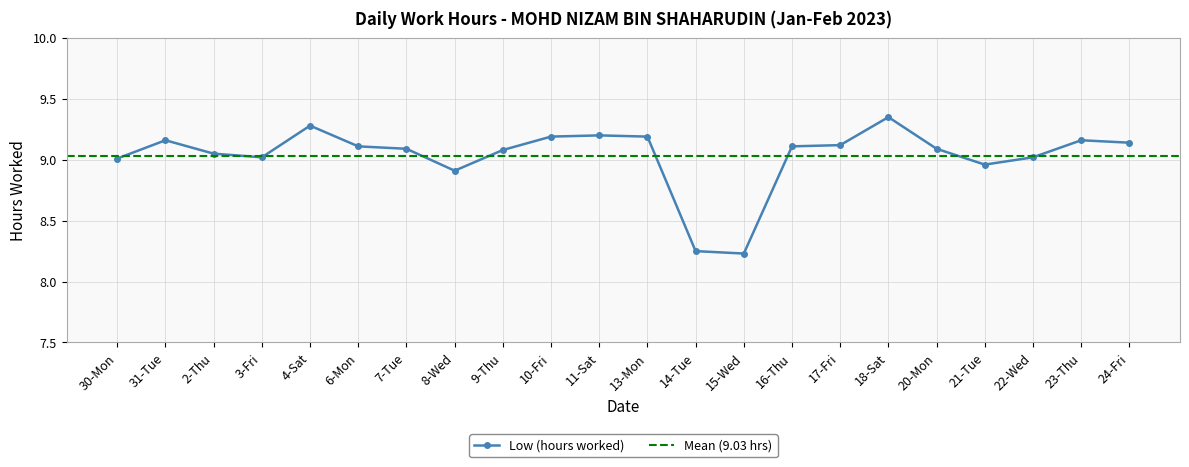

How many interior local valleys (lower than both neighbors) does the data have?

4